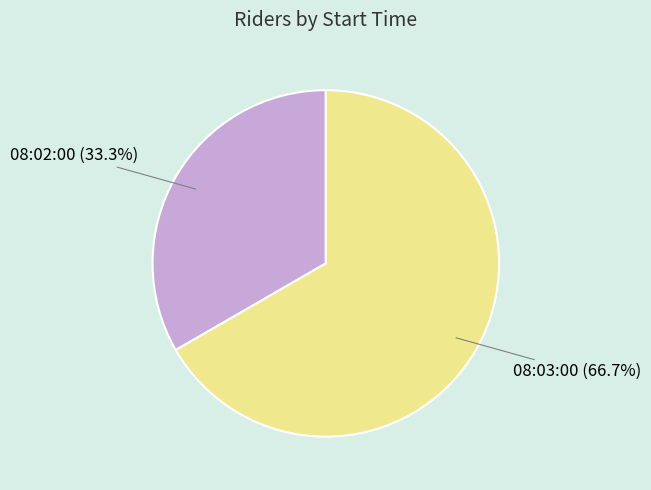

Rank the categories by value from lowest to highest.

08:02:00, 08:03:00